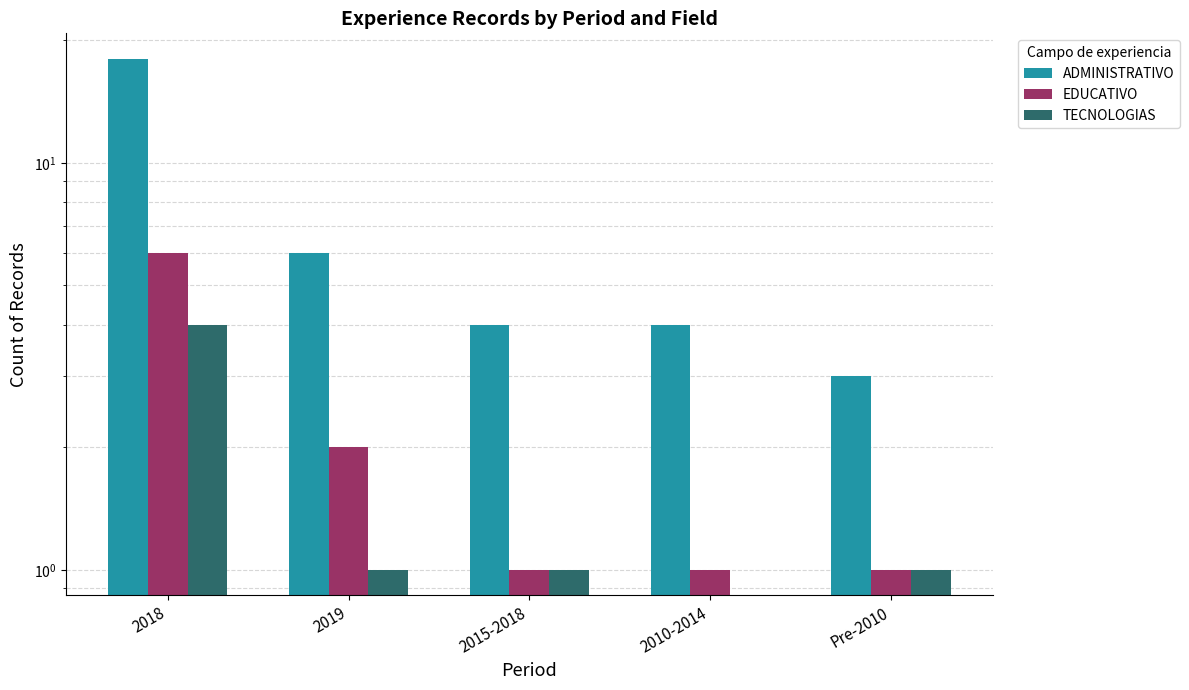

Is it true that EDUCATIVO equals 3 at 2019?

False